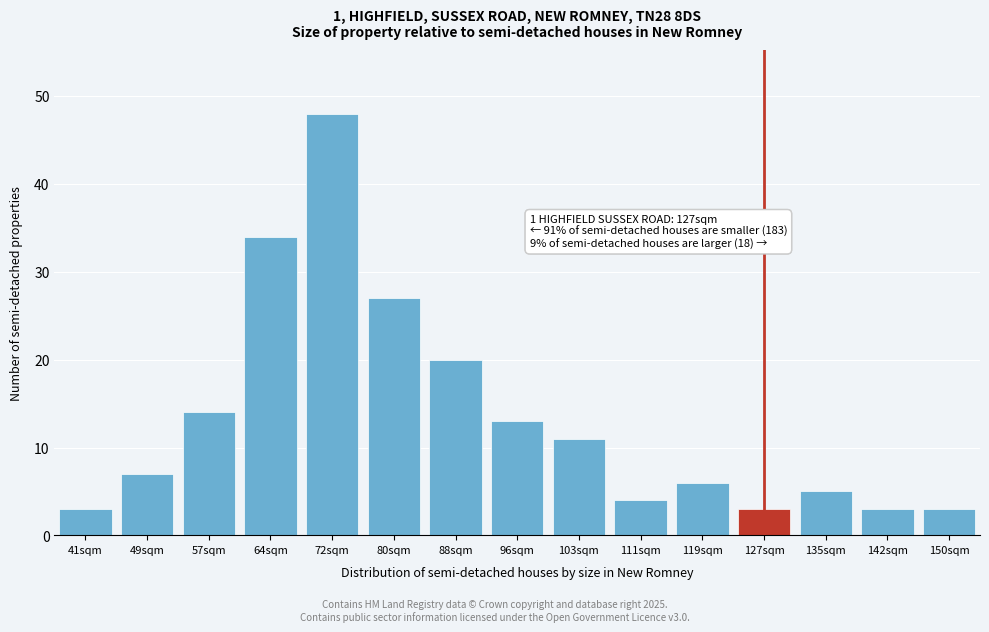

Reading right to left, transcribe all the data shown in this chart.

3	3	5	3	6	4	11	13	20	27	48	34	14	7	3